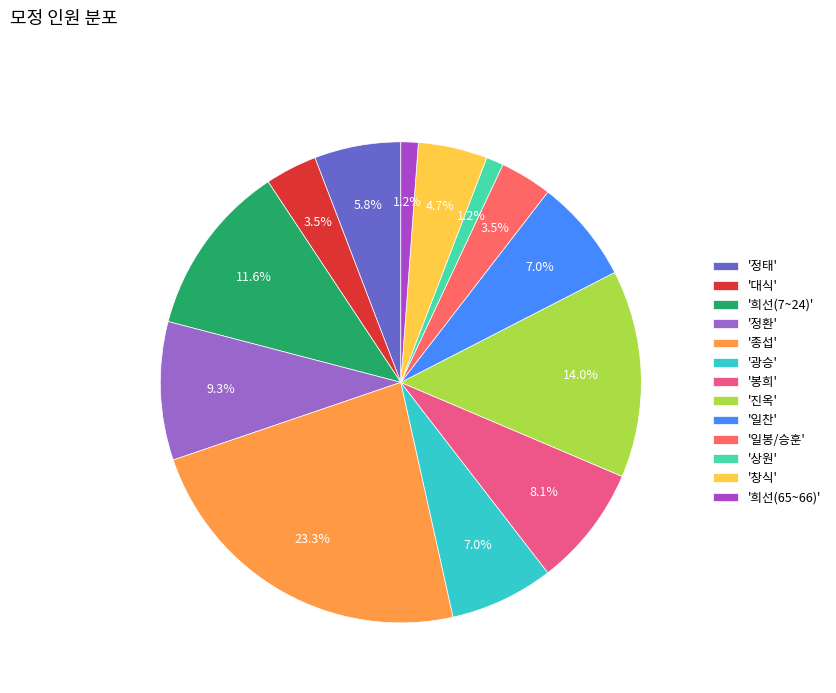

Which slice is the largest?

'종섭'